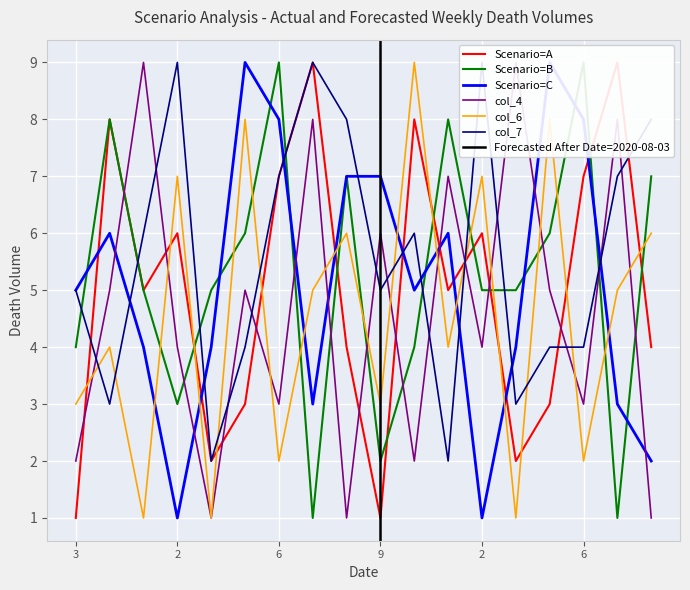

What is the minimum value shown in the chart?

1